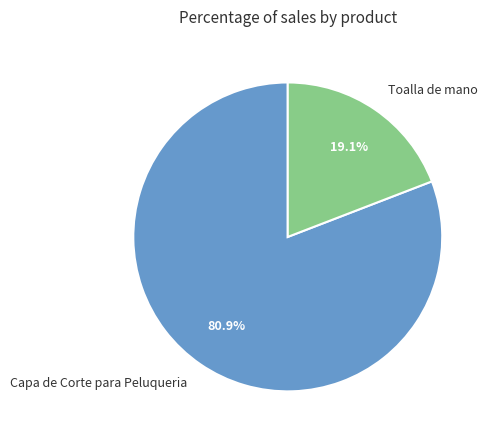

To the nearest percent, what percentage of the pie is Toalla de mano?

19%